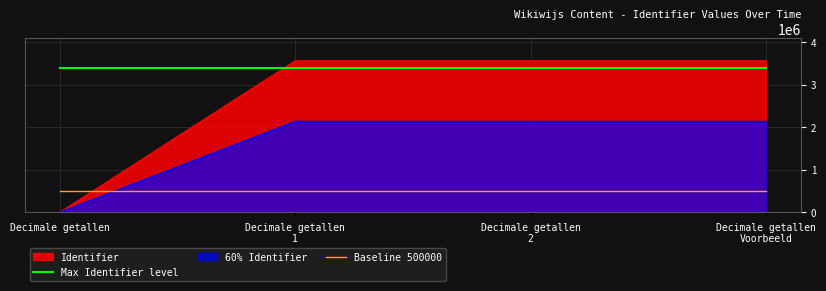

True or false: Baseline 500000 and Max Identifier level intersect in this chart.

False